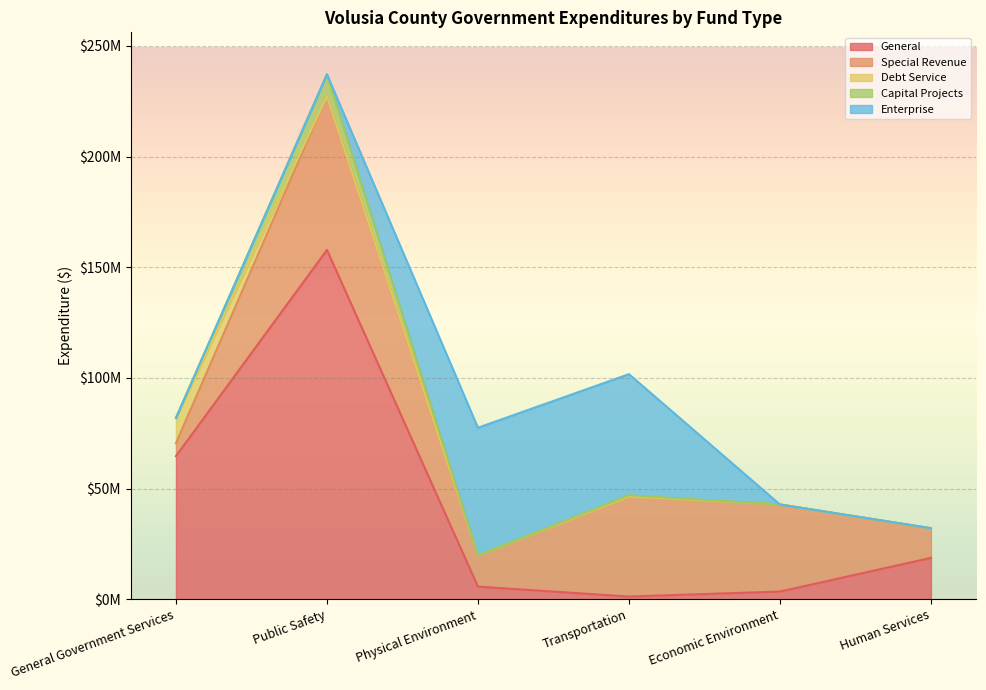

Is the value of Special Revenue at Transportation greater than the value of Debt Service at Human Services?

Yes